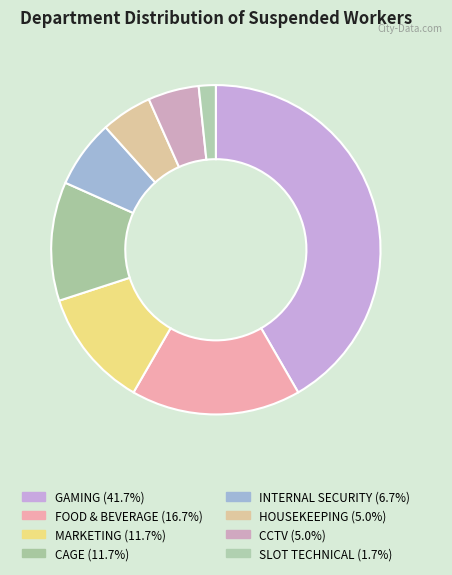

Count the number of slices in the pie.

8